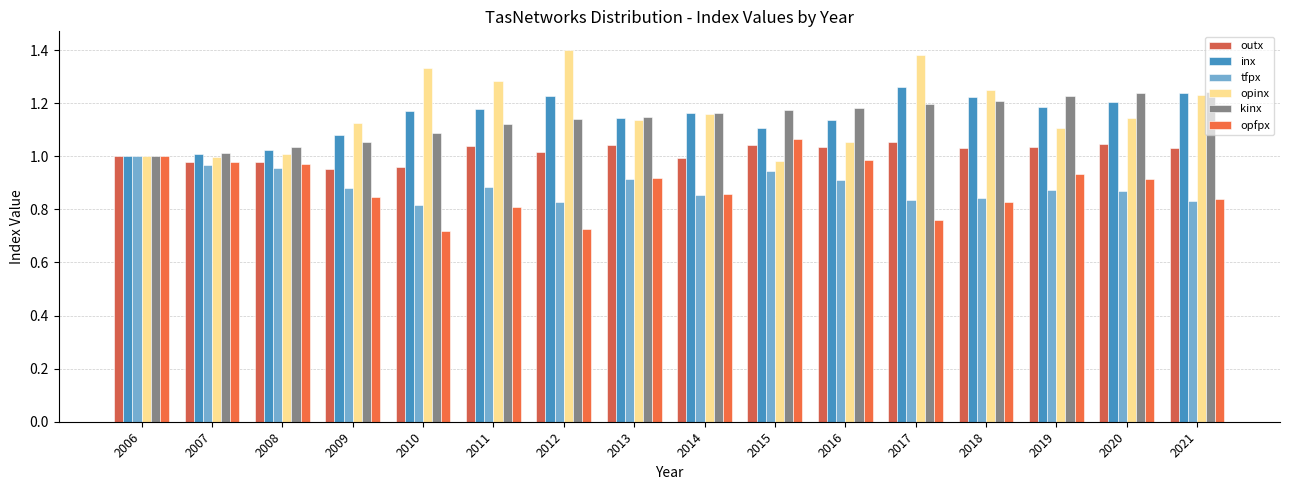

Read the opinx value at 2010.

1.3